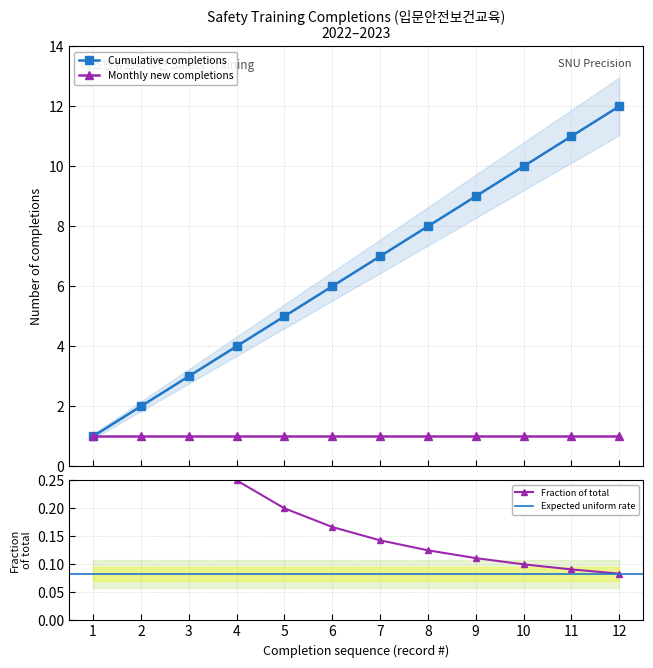

True or false: Cumulative completions has more than 2 points higher than both neighbors.

False